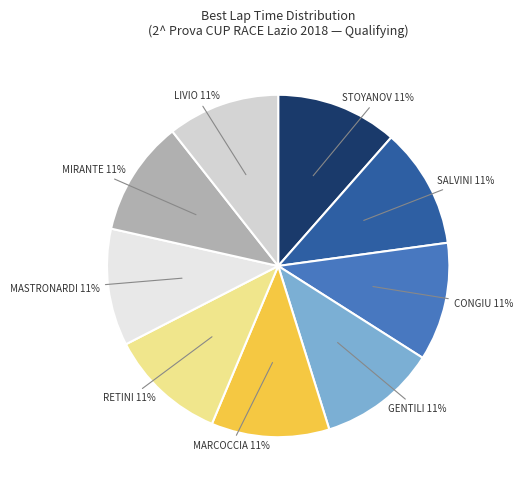

Is it true that MARCOCCIA is 1% of the pie?

False